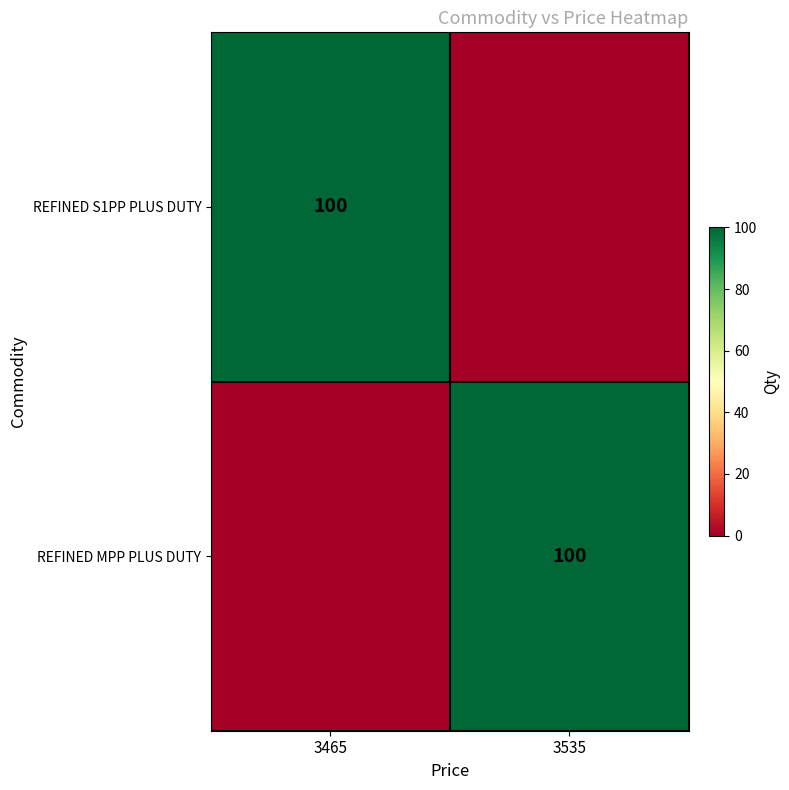

What is the difference between the highest and lowest values at 3465?

100